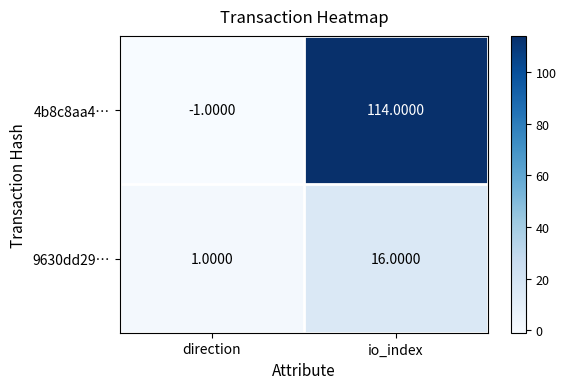

At which label does 9630dd29… reach its peak?

io_index